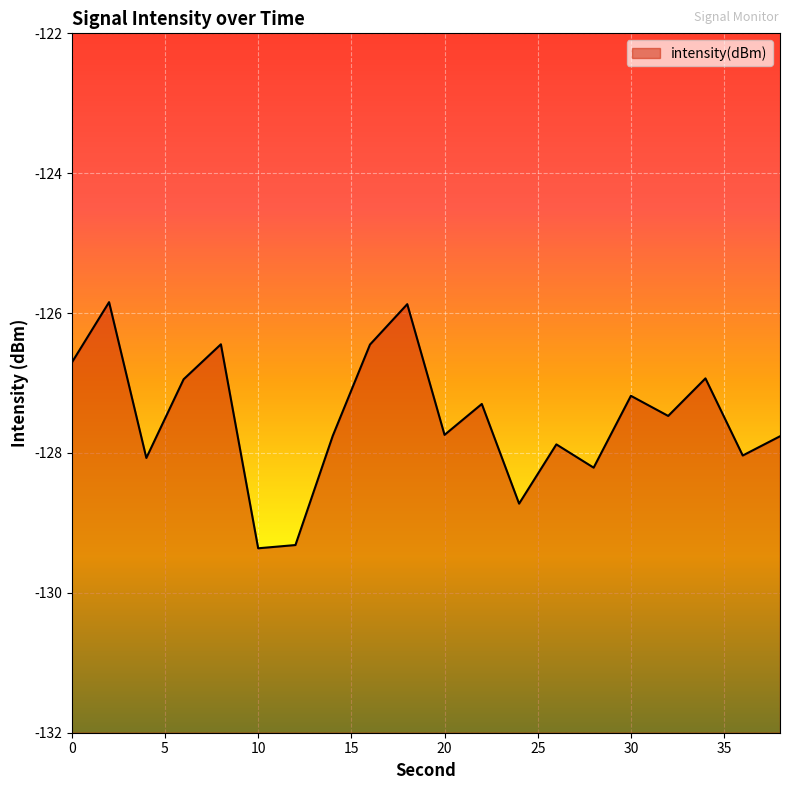

Which has a higher value, 16 or 34?

16